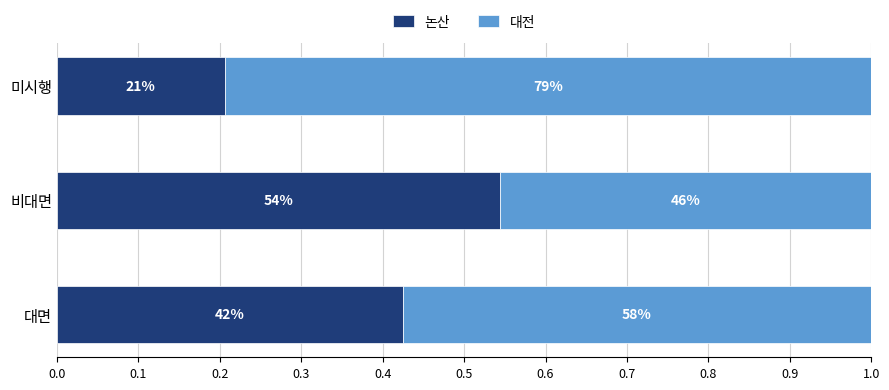

What are all the series names shown in the legend?

논산, 대전